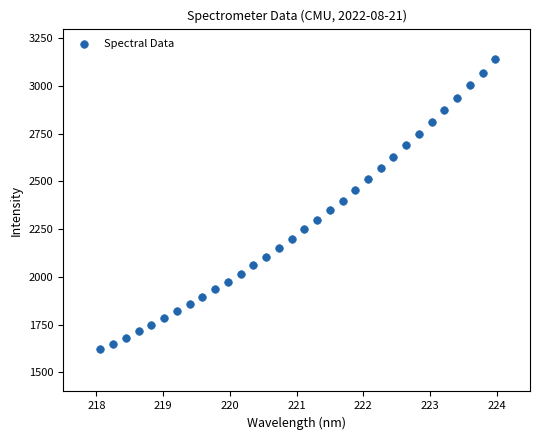

What is the range of Y values (max minus min)?

1520.3